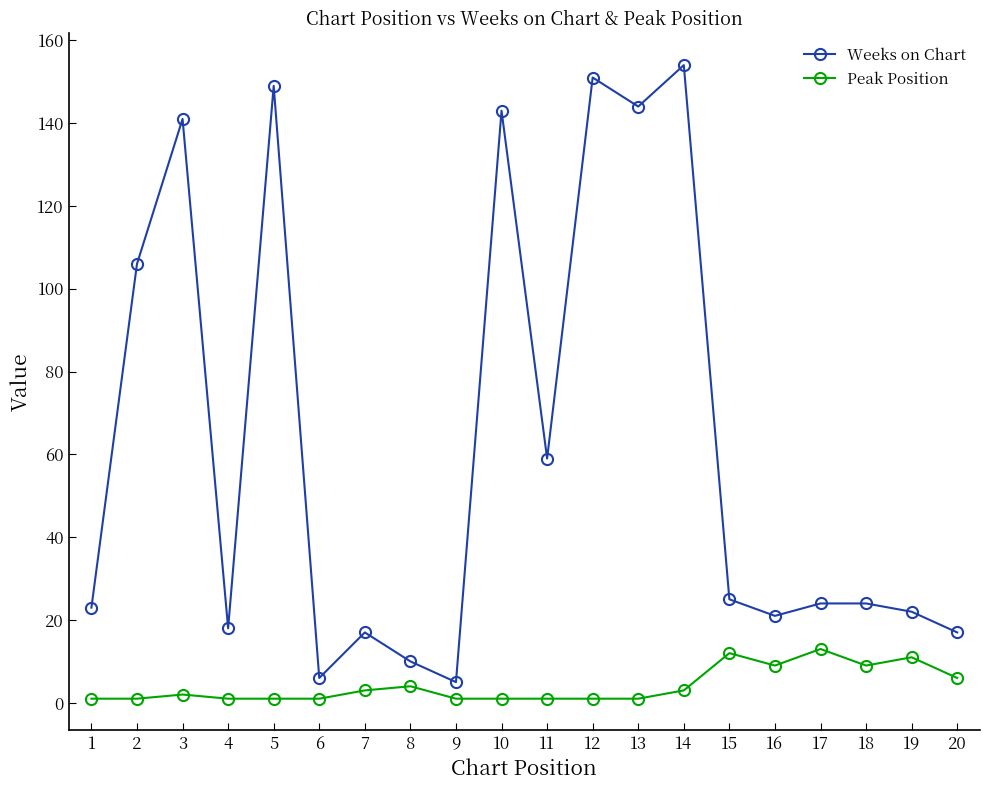

Reading left to right, extract all data points from this chart.

Weeks on Chart: 23	106	141	18	149	6	17	10	5	143	59	151	144	154	25	21	24	24	22	17
Peak Position: 1	1	2	1	1	1	3	4	1	1	1	1	1	3	12	9	13	9	11	6